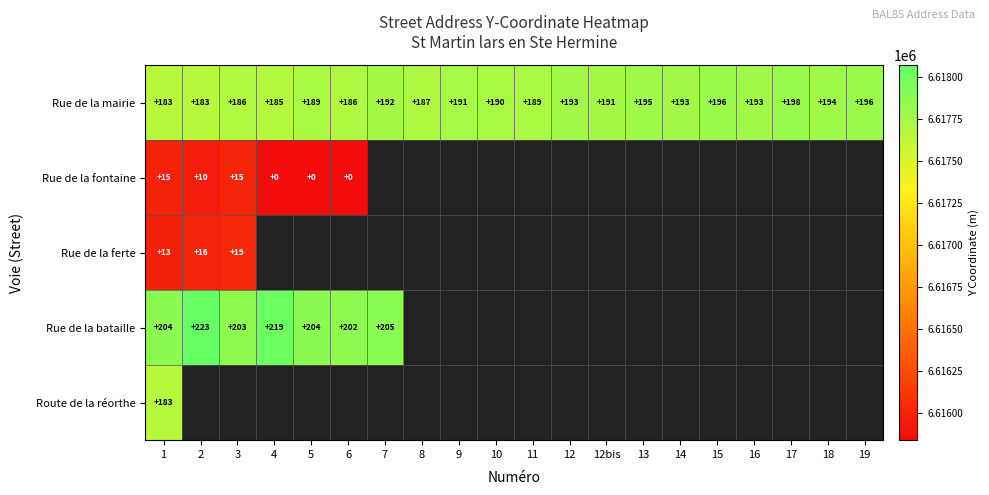

List the series in order of their peak value, highest first.

Rue de la bataille, Rue de la mairie, Route de la réorthe, Rue de la ferte, Rue de la fontaine